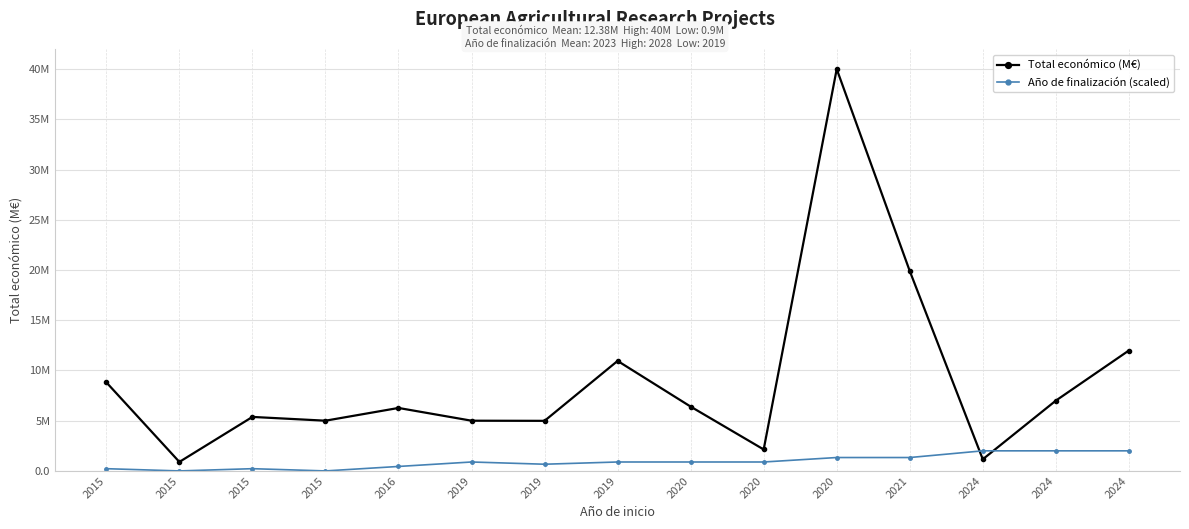

Reading right to left, extract all data points from this chart.

Total económico (M€): 2024=12.0	2024=7.0	2024=1.2	2021=19.9	2020=40.0	2020=2.1	2020=6.4	2019=11.0	2019=5.0	2019=5.0	2016=6.3	2015=5.0	2015=5.4	2015=0.9	2015=8.8
Año de finalización (scaled): 2024=2.0	2024=2.0	2024=2.0	2021=1.3	2020=1.3	2020=0.9	2020=0.9	2019=0.9	2019=0.7	2019=0.9	2016=0.4	2015=0.0	2015=0.2	2015=0.0	2015=0.2